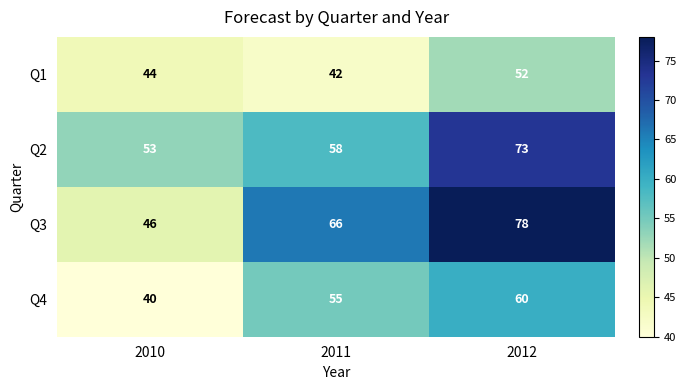

Is it true that Q3 equals 66 at 2011?

True